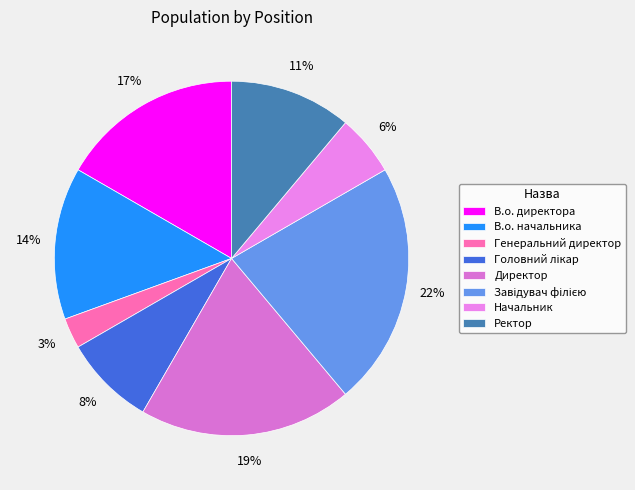

Does В.о. директора represent more than half of the total?

No